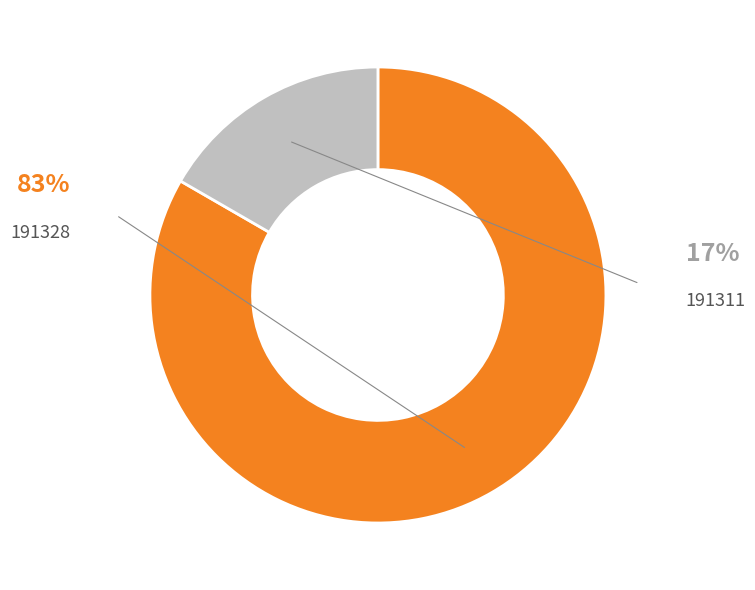

Is there any slice that represents more than half of the pie?

Yes